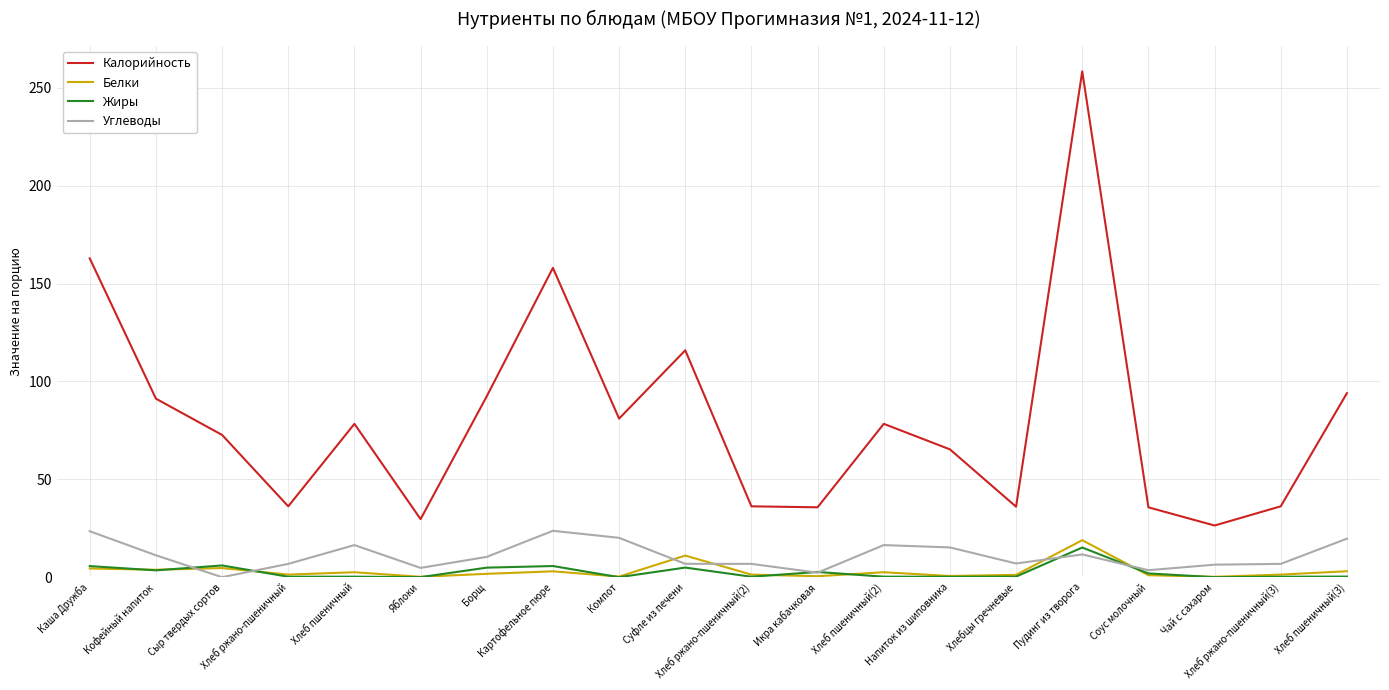

What is the maximum value shown in the chart?

258.4